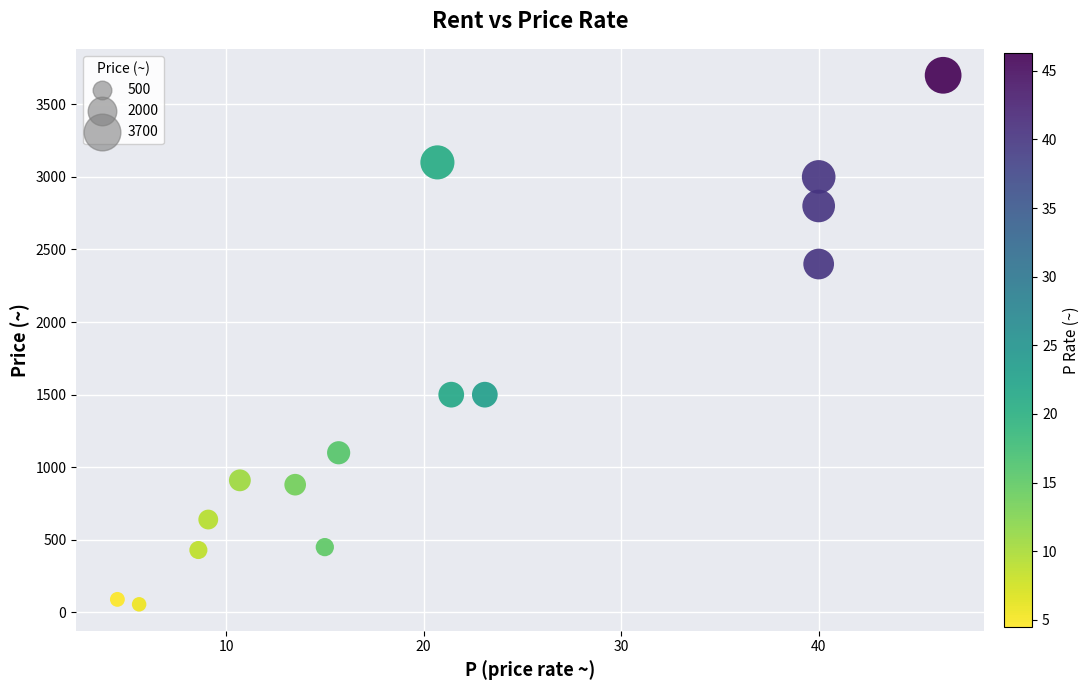

What is the range of Y values (max minus min)?

3644